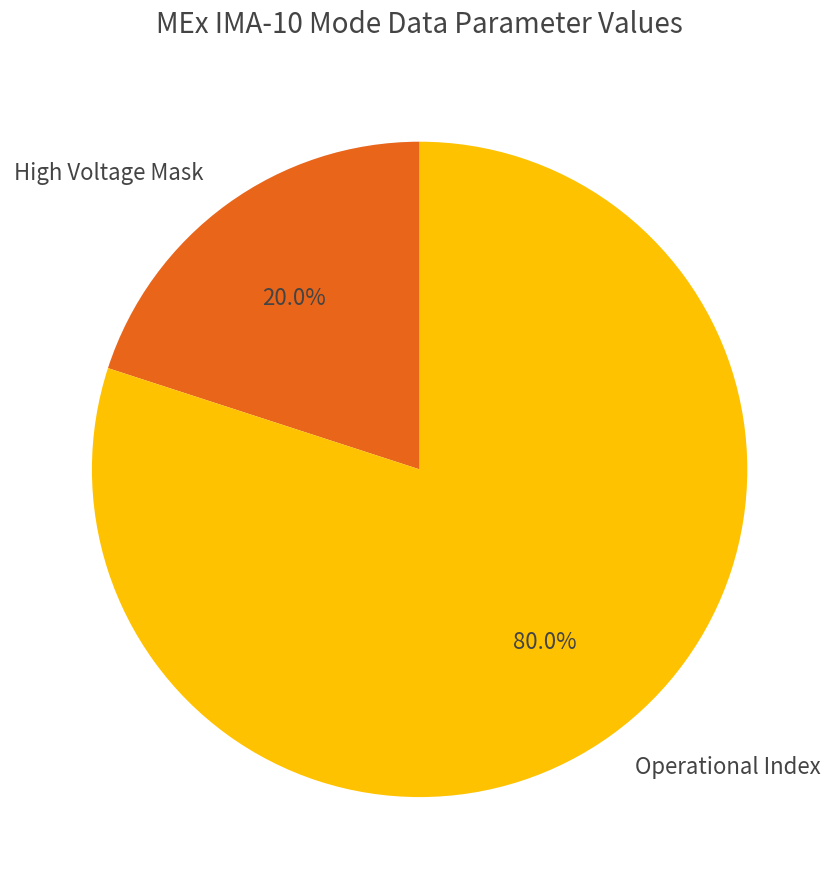

Rank the categories by value from highest to lowest.

Operational Index, High Voltage Mask